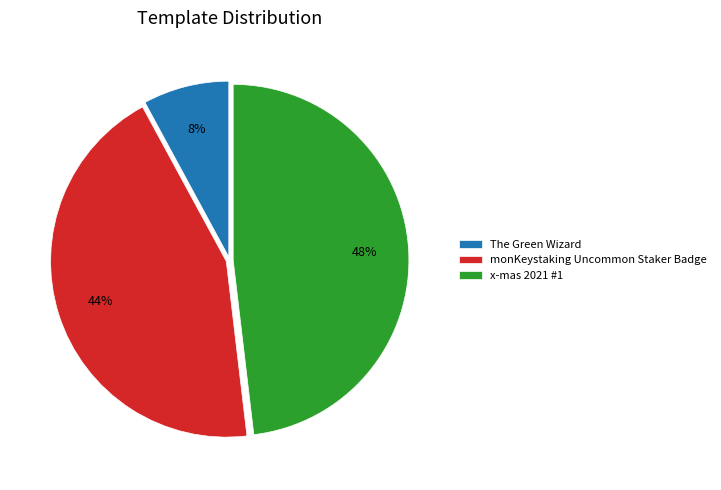

Combined, do monKeystaking Uncommon Staker Badge and x-mas 2021 #1 account for over 50%?

Yes